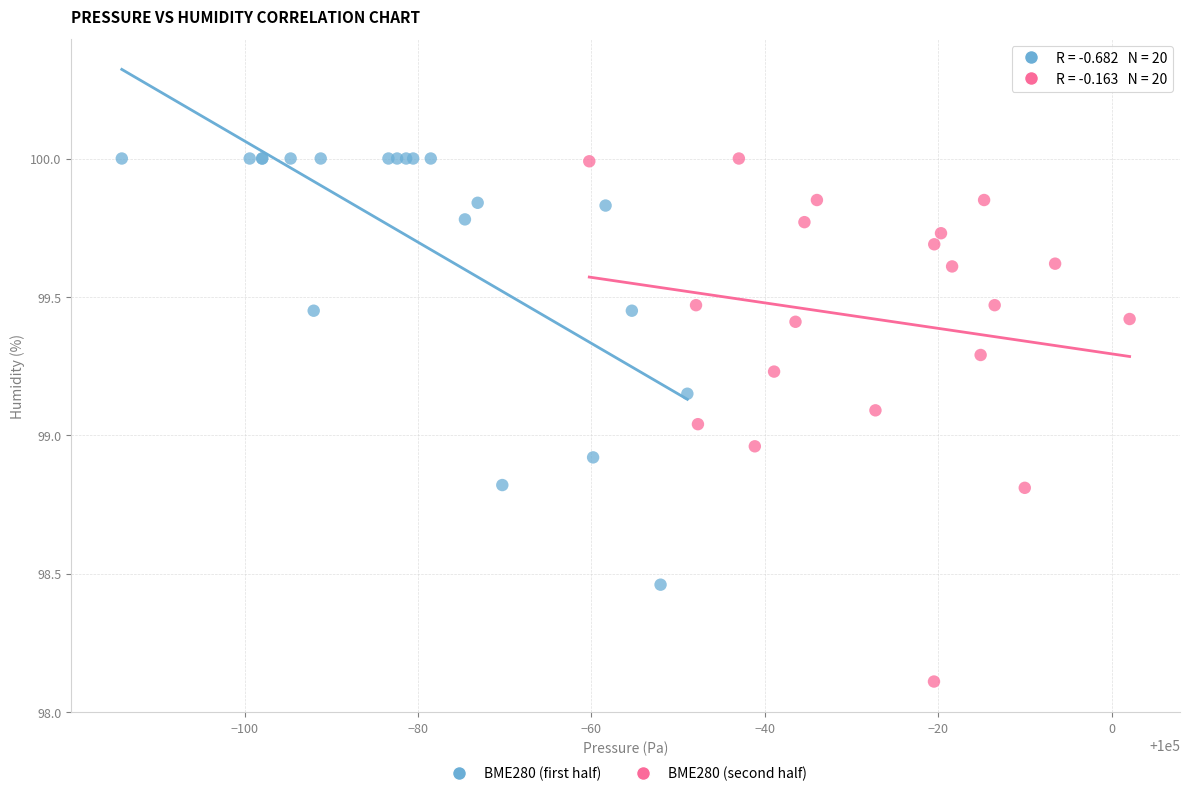

What are all the series names shown in the legend?

BME280 (first half), BME280 (second half)